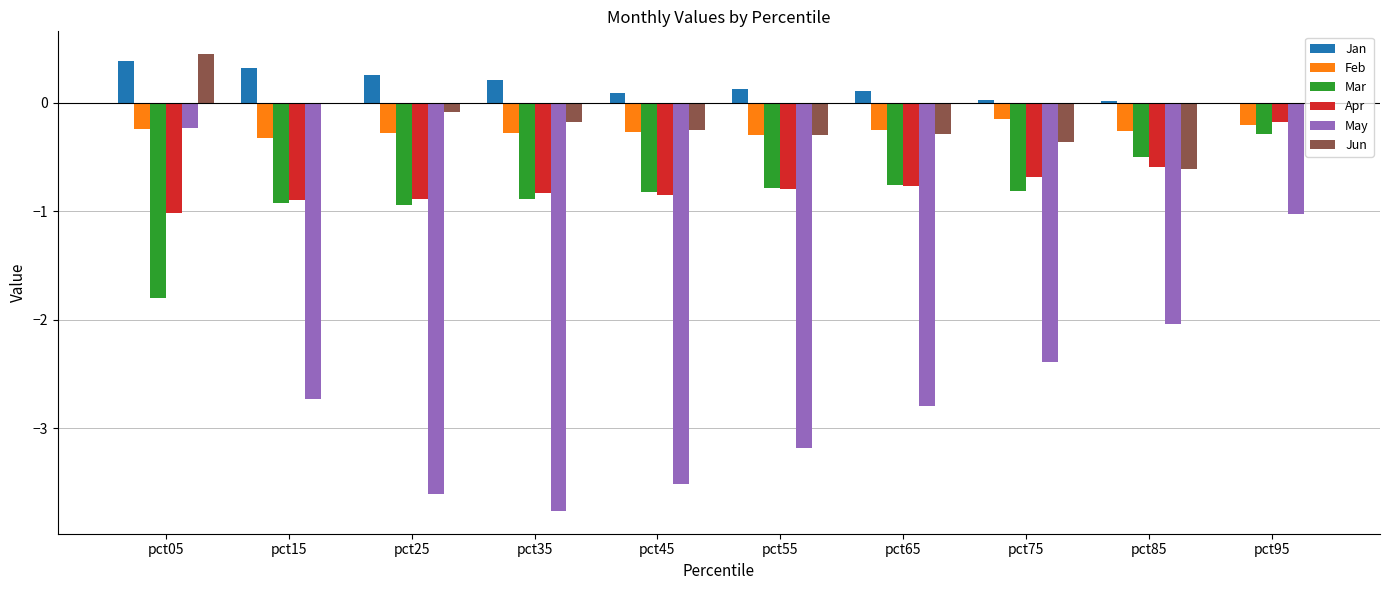

Which series has the widest spread of values?

May